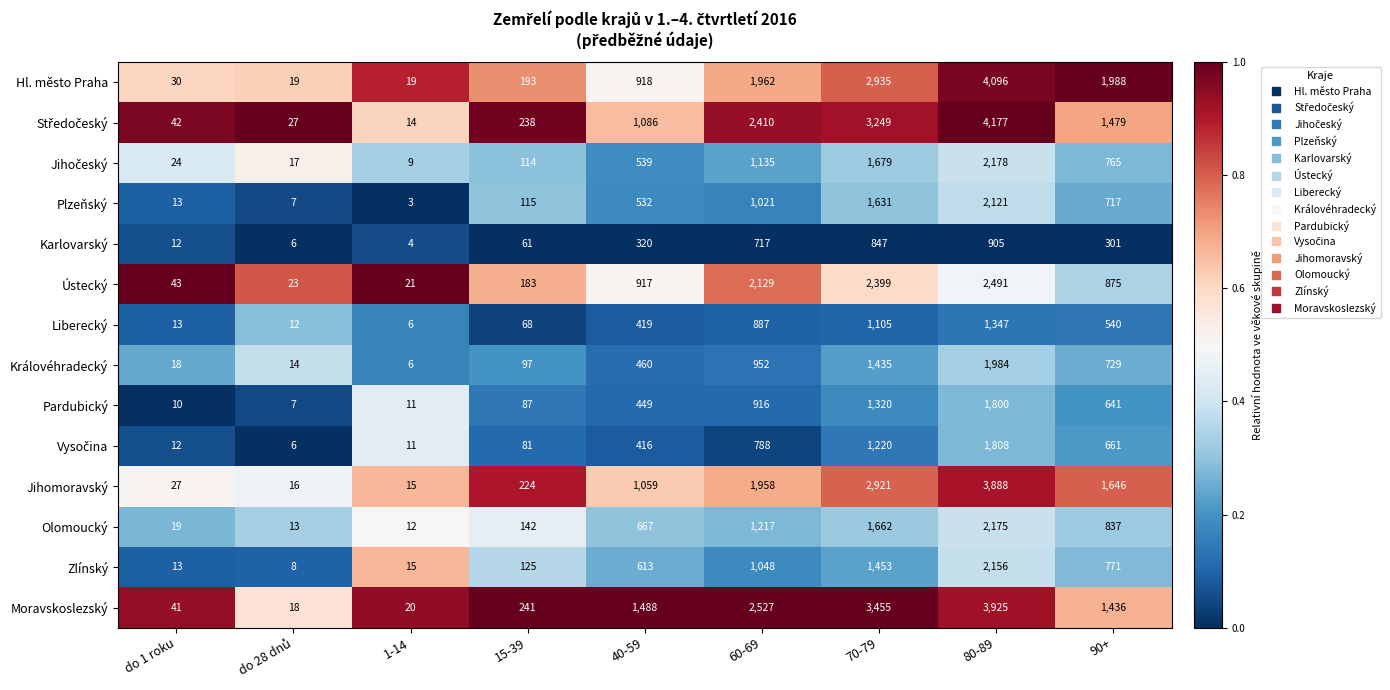

At which label is Liberecký closest to 676?

90+